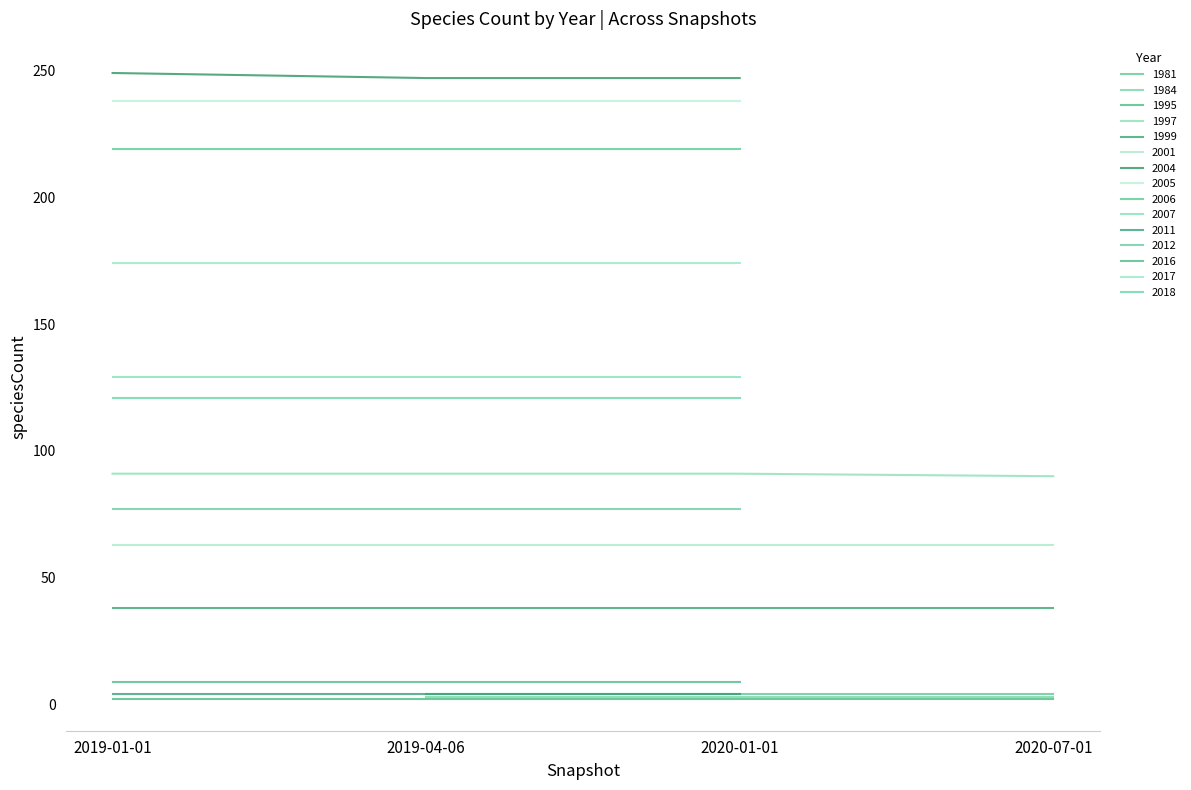

Rank the categories by 2020-01-01 value from highest to lowest.

2004, 2005, 2006, 2017, 2007, 2018, 1997, 2012, 2001, 1999, 2016, 2011, 1995